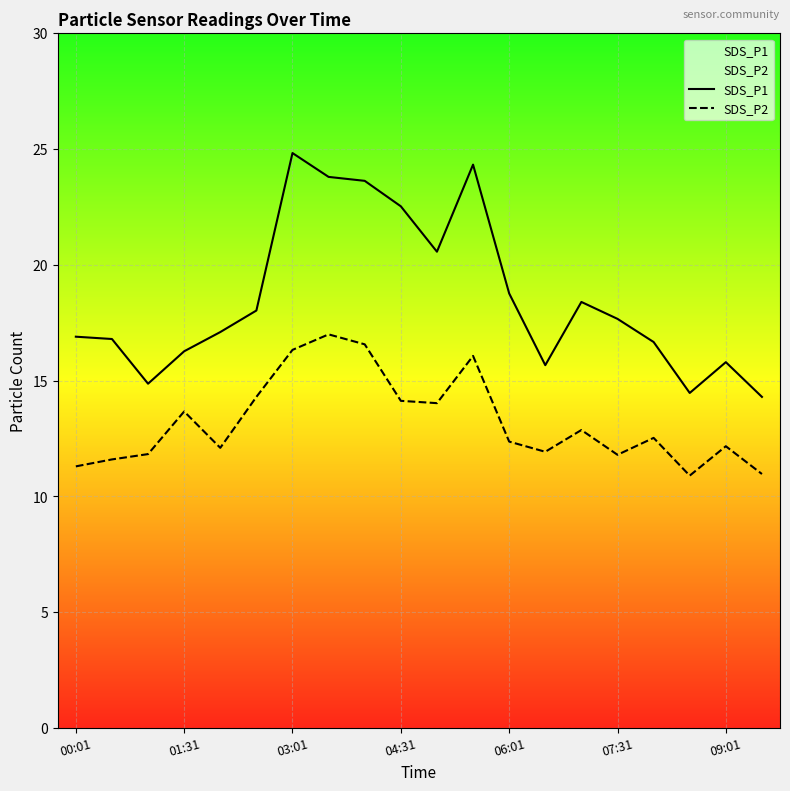

What is the greatest value displayed?

24.8